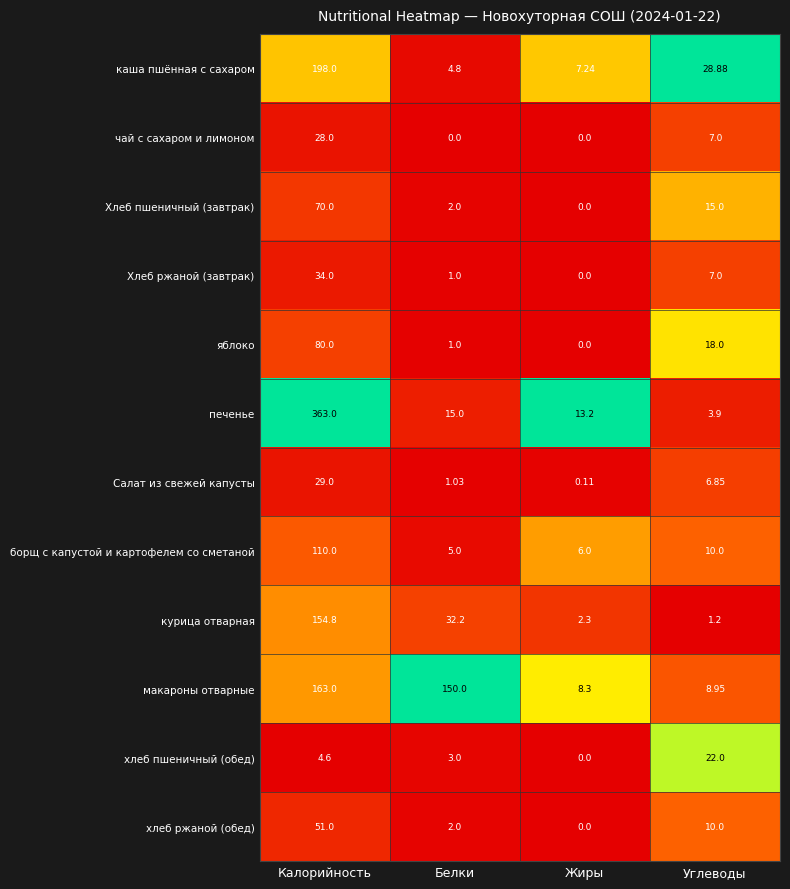

List the labels in order of яблоко value, largest first.

Калорийность, Углеводы, Белки, Жиры